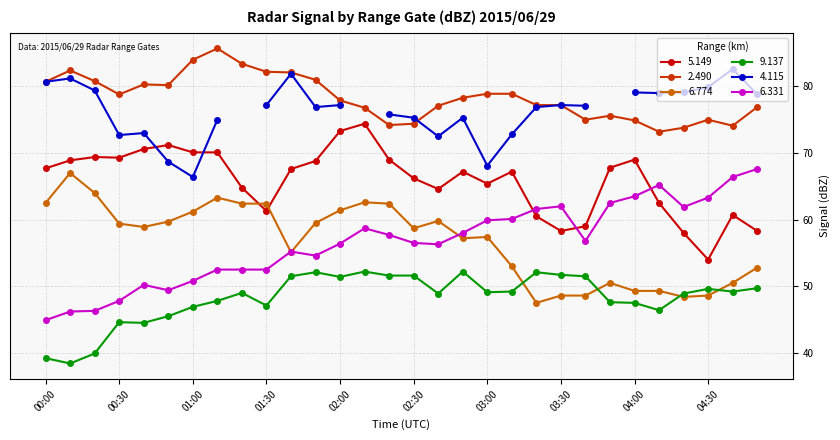

How many interior local valleys does the 6.331 series have?

5